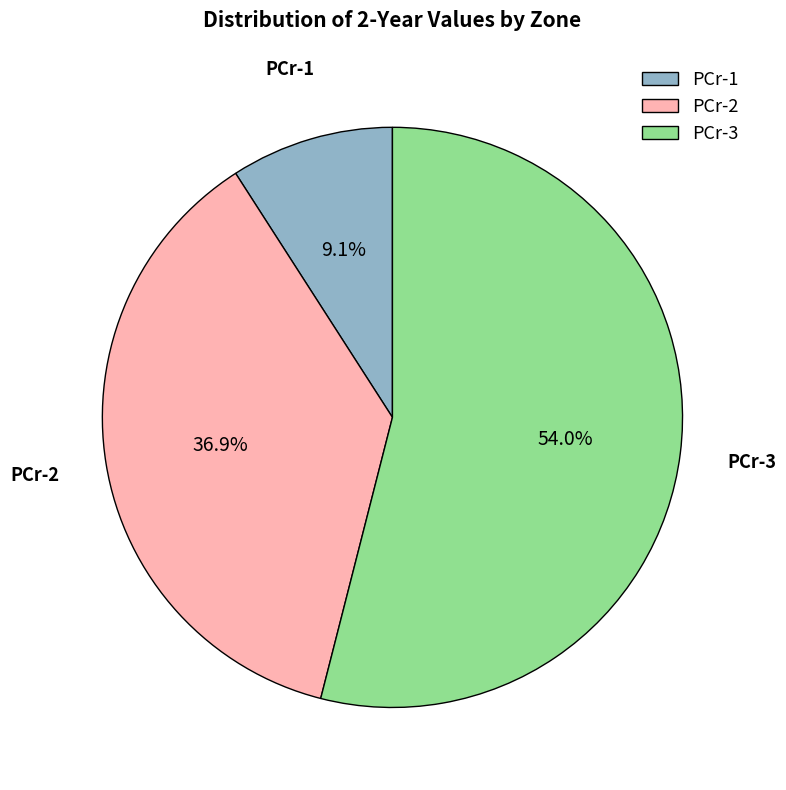

What percentage is NOT represented by PCr-2?

63.1%